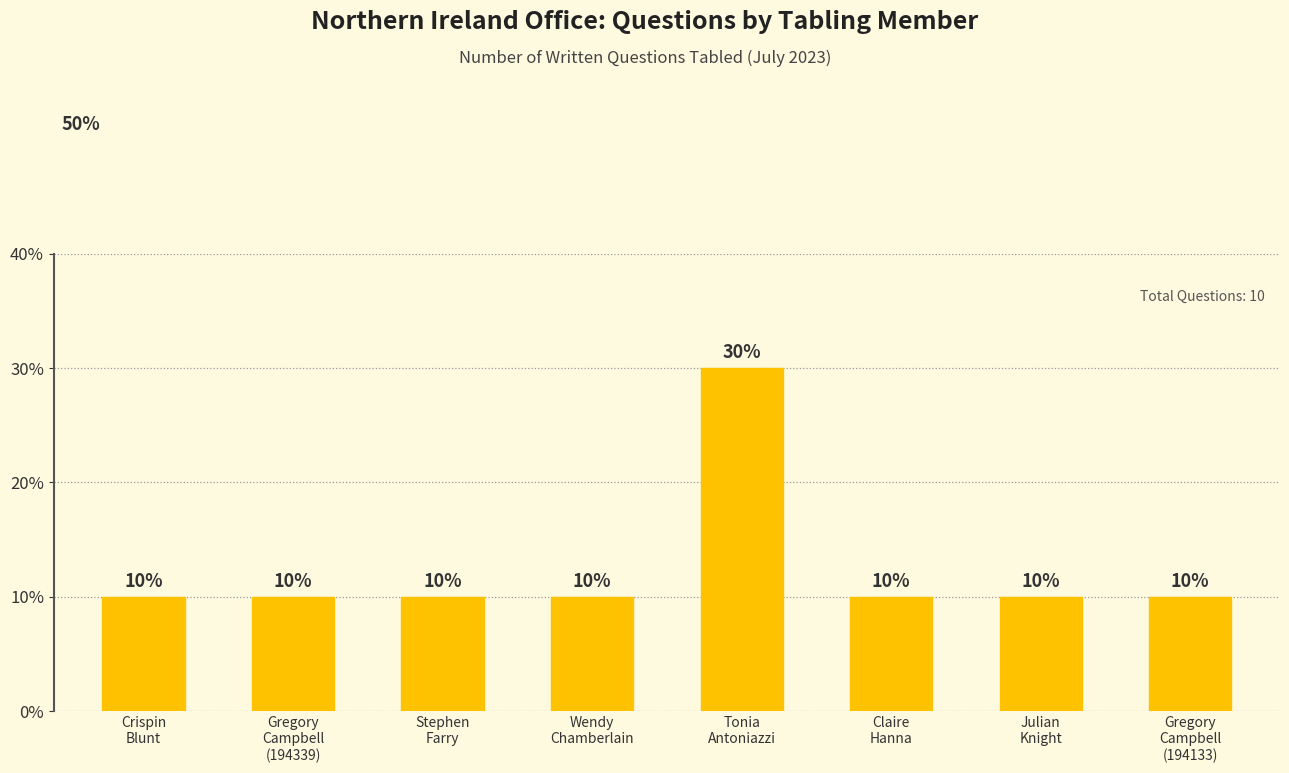

Does the chart contain any negative values?

No